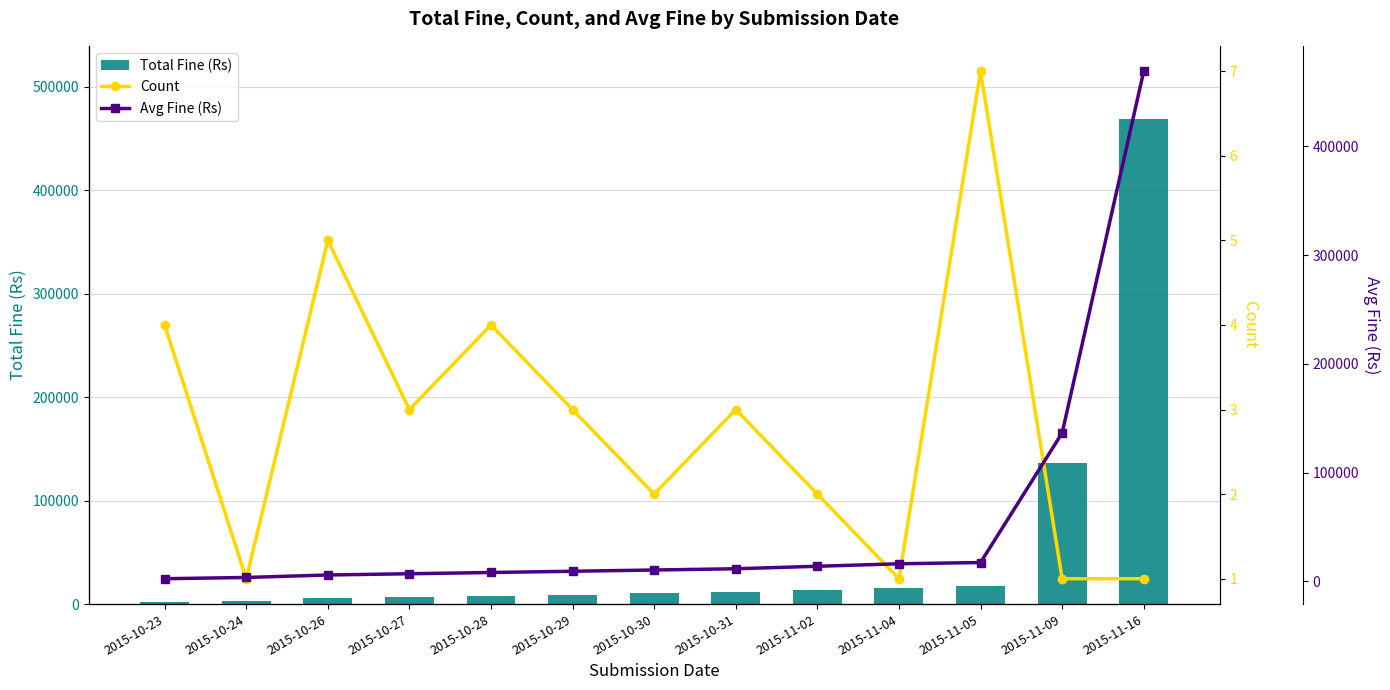

How many categories are shown in the chart?

13